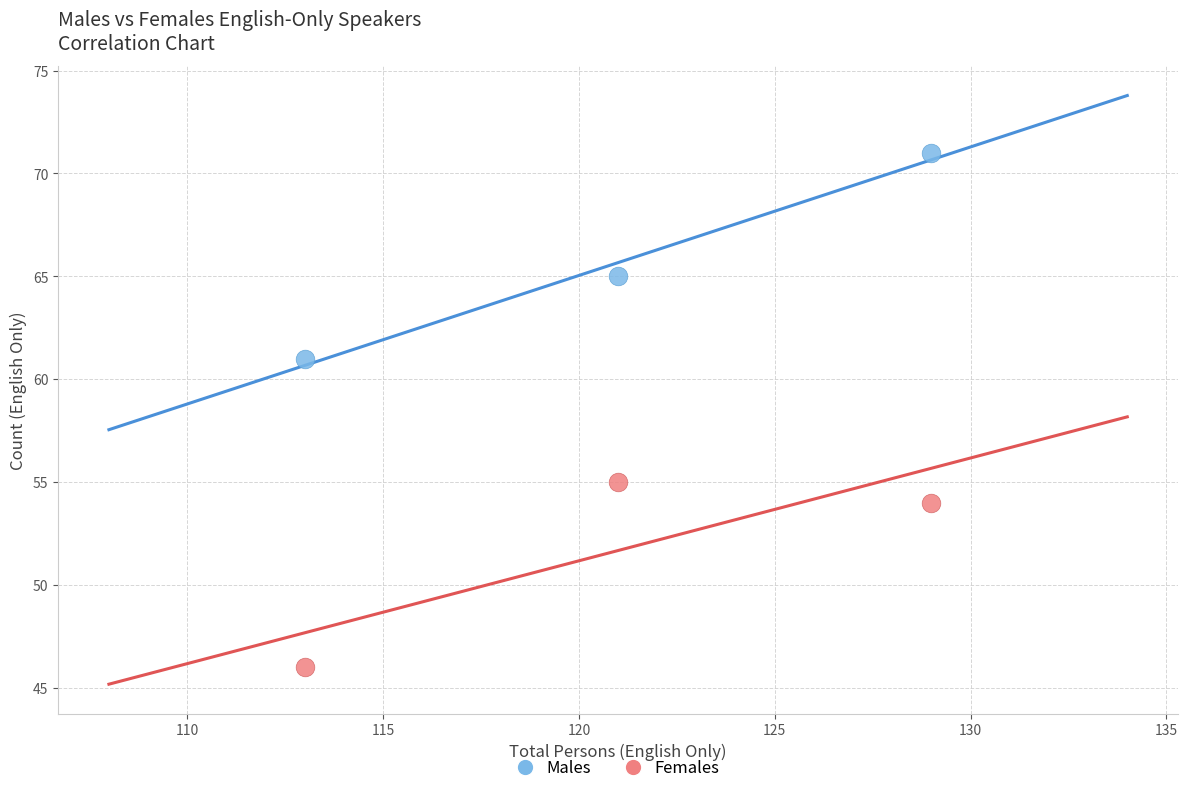

Across all data points, what is the average Y value?

59